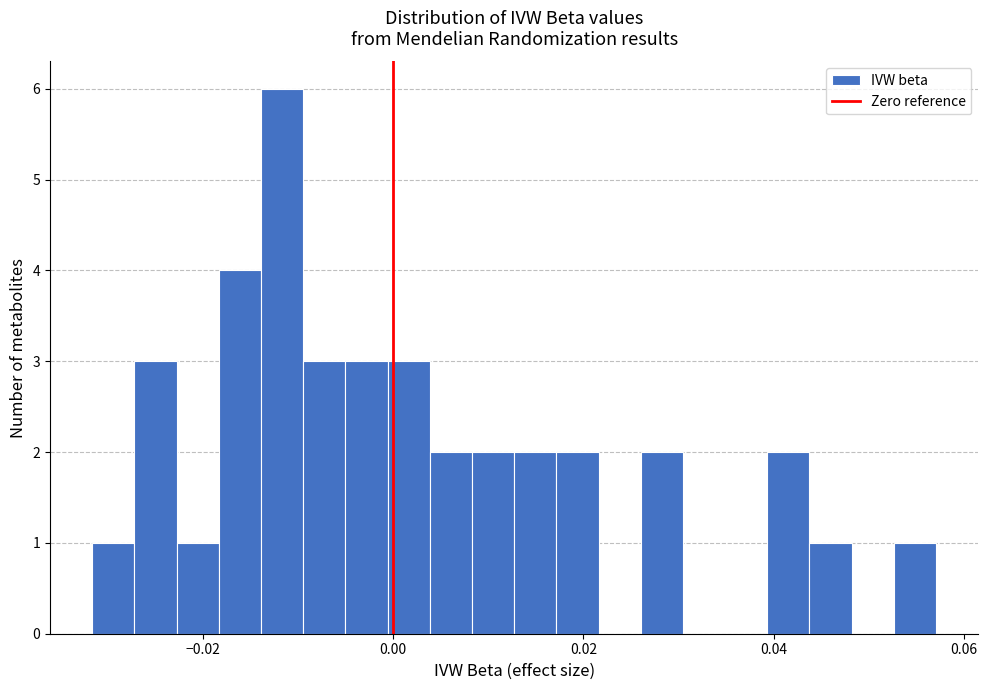

Read against the x-axis, roughly where is the centre of the tallest bar?

-0.012